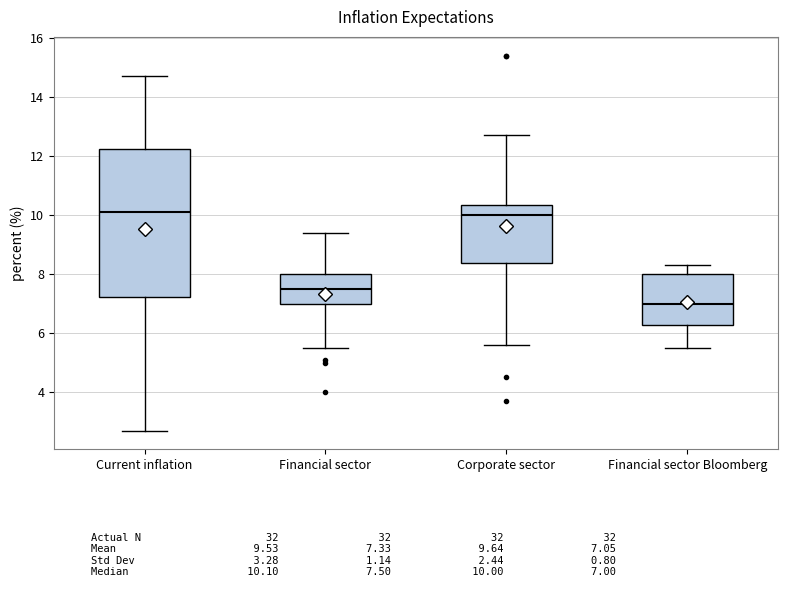

Comparing the boxes themselves (not the whiskers), which one is the tallest?

Current inflation